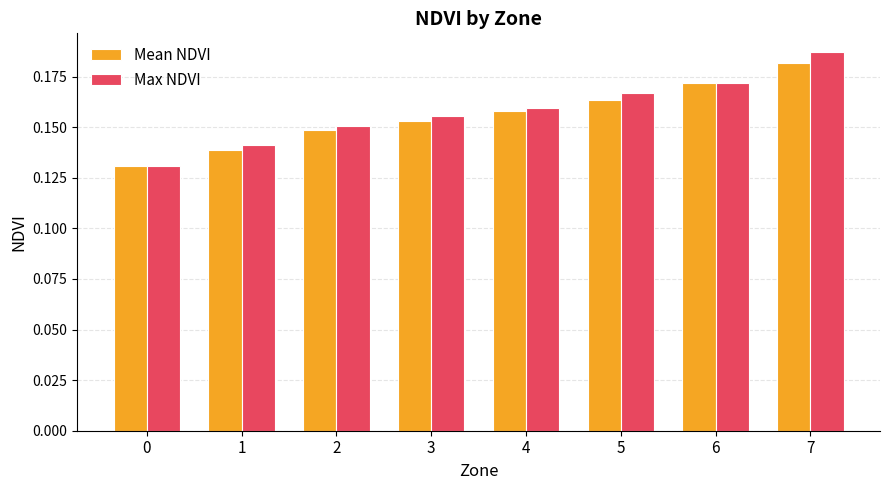

How many Max NDVI values are between 0 and 1?

8